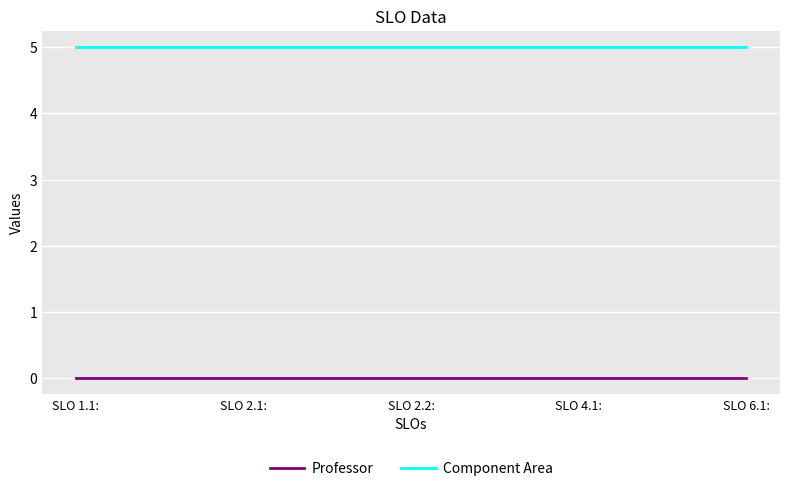

What are all the series names shown in the legend?

Professor, Component Area